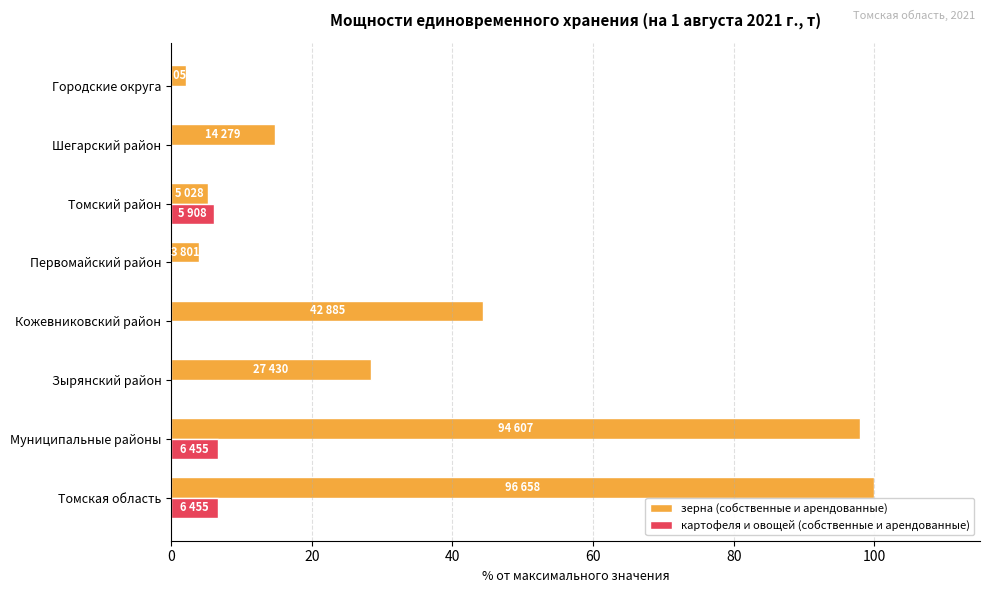

What are all the series names shown in the legend?

зерна (собственные и арендованные), картофеля и овощей (собственные и арендованные)